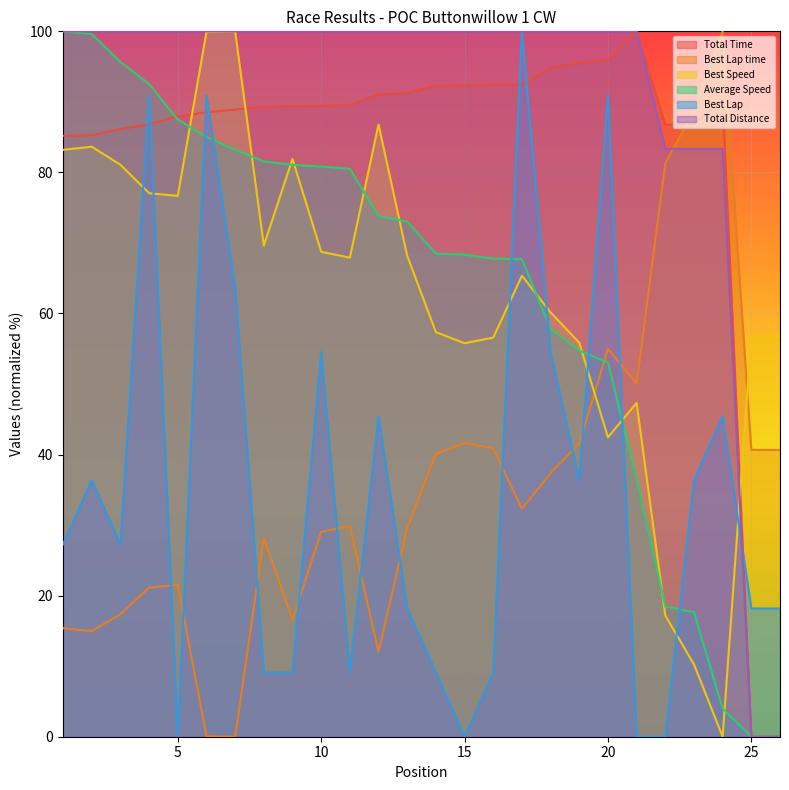

Which has a higher value, 8 or 2?

8